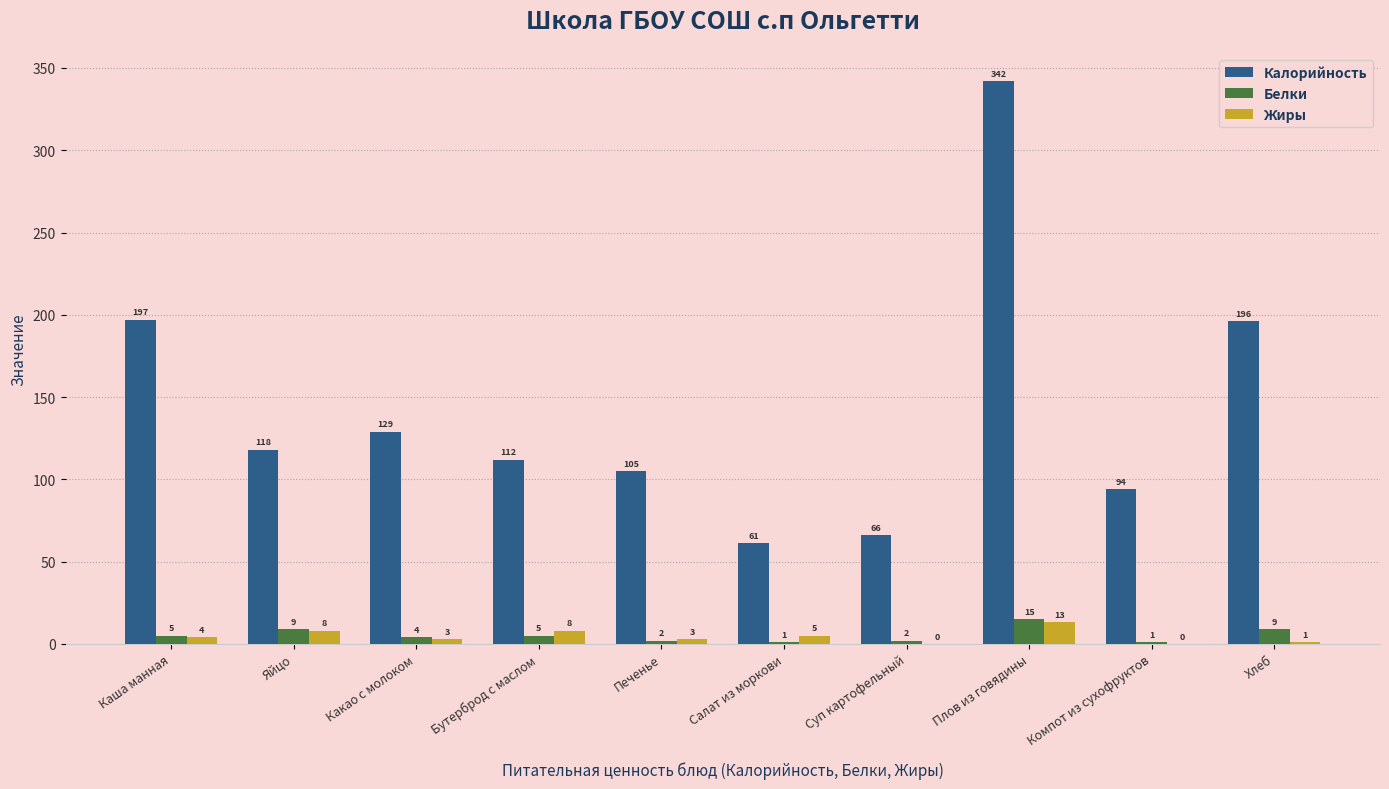

Reading left to right, list all the values displayed in this chart.

Калорийность: 197	118	129	112	105	61	66	342	94	196
Белки: 5	9	4	5	2	1	2	15	1	9
Жиры: 4	8	3	8	3	5	0	13	0	1